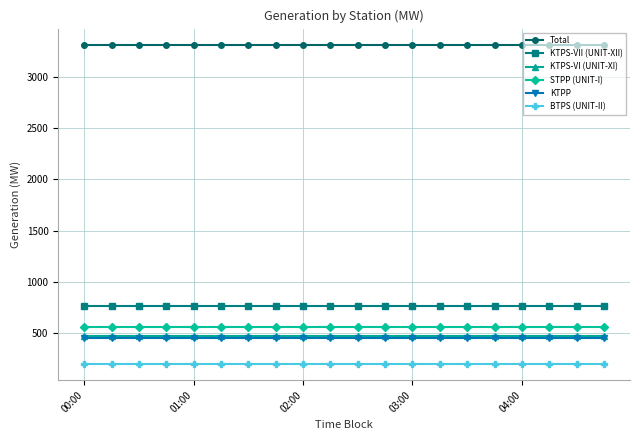

What is the average value of the BTPS (UNIT-II) series?

200.0